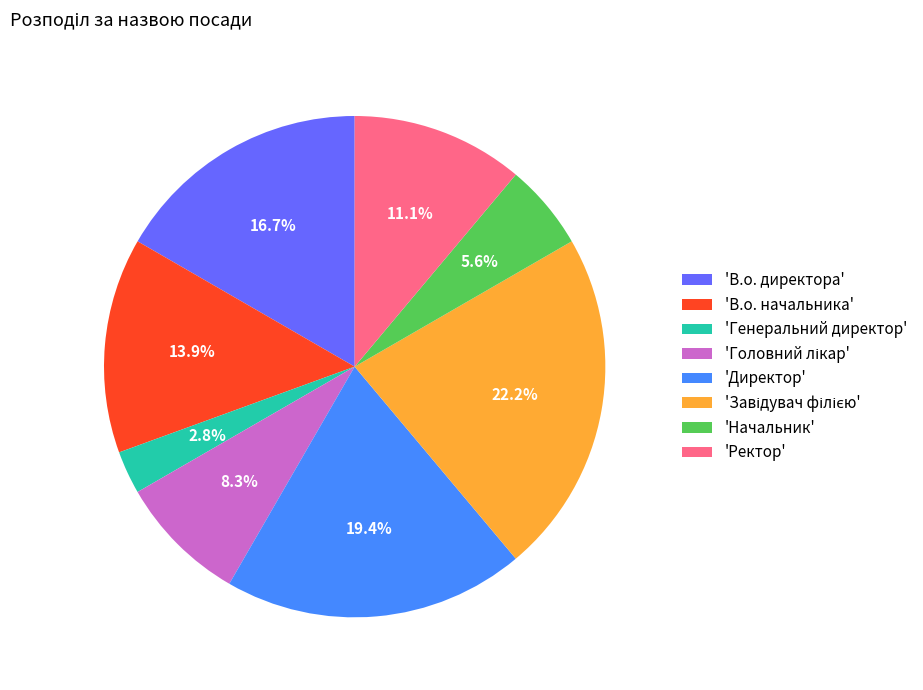

Does any single category account for the majority?

No